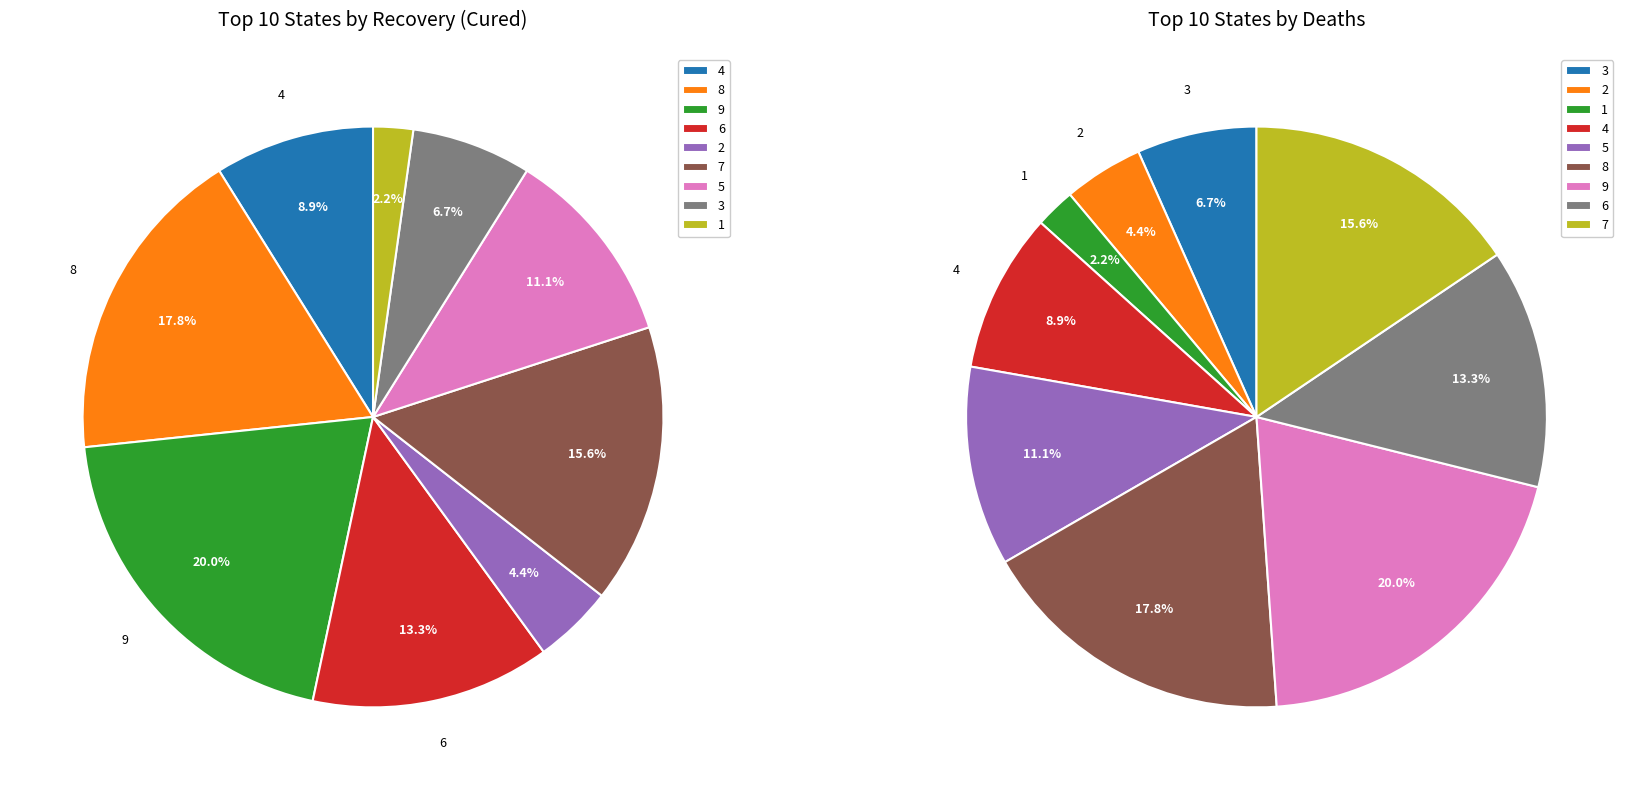

What percentage is the 1 slice, to the nearest percent?

2%